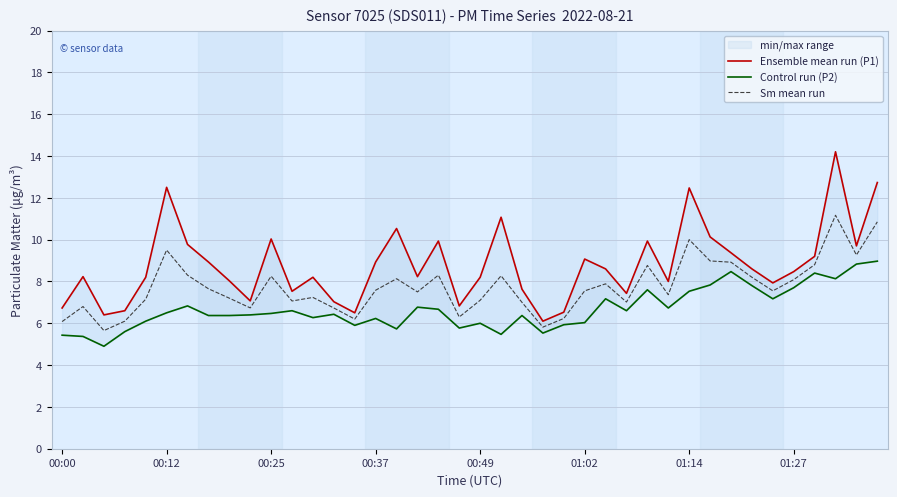

What is the minimum value for Sm mean run?

5.7